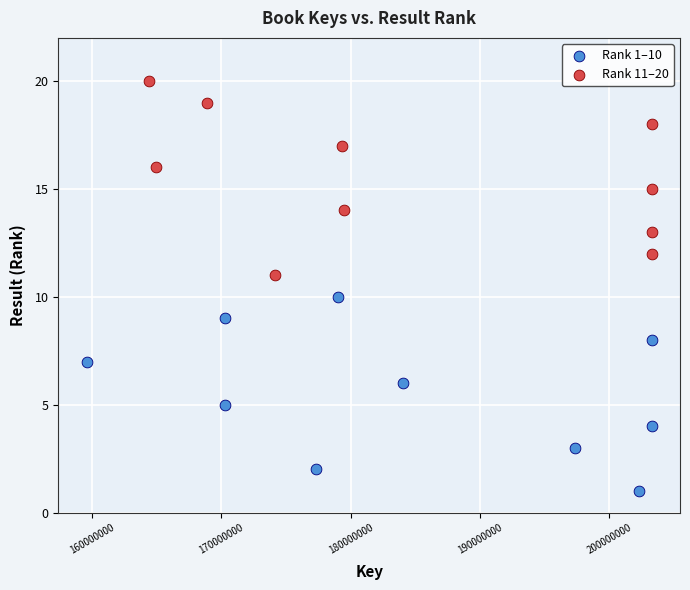

Which series contains the highest Y value?

Rank 11–20